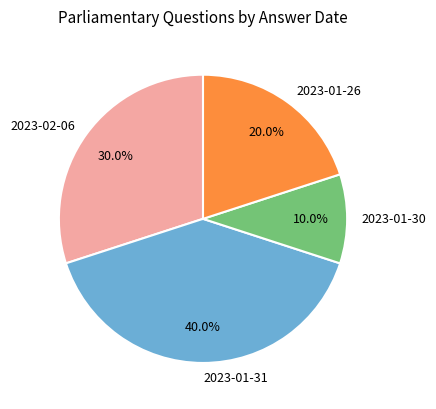

Does 2023-01-26 represent more than half of the total?

No